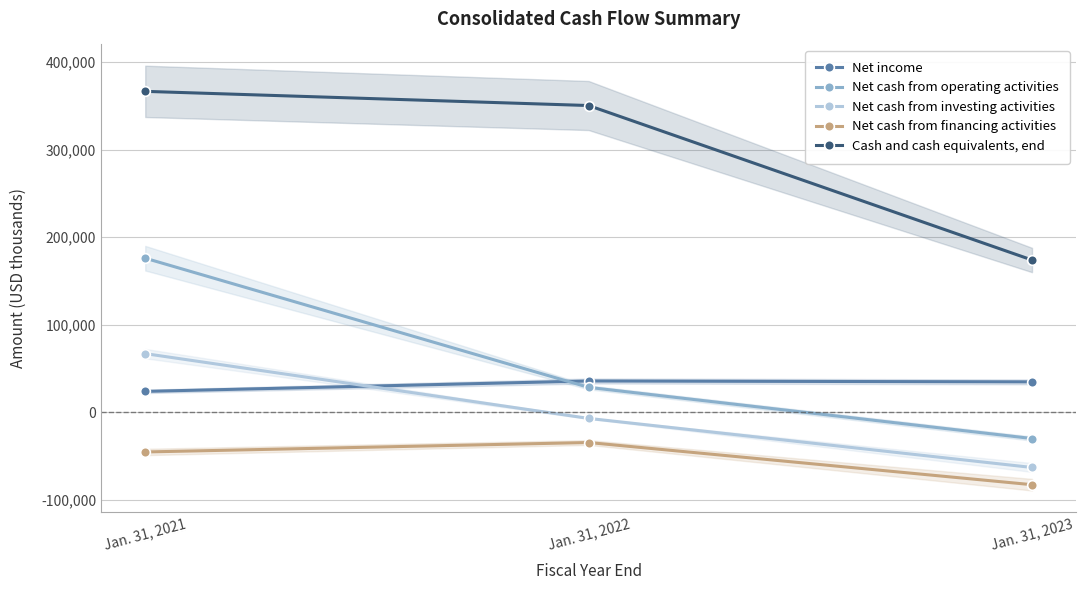

What are all the series names shown in the legend?

Net income, Net cash from operating activities, Net cash from investing activities, Net cash from financing activities, Cash and cash equivalents, end